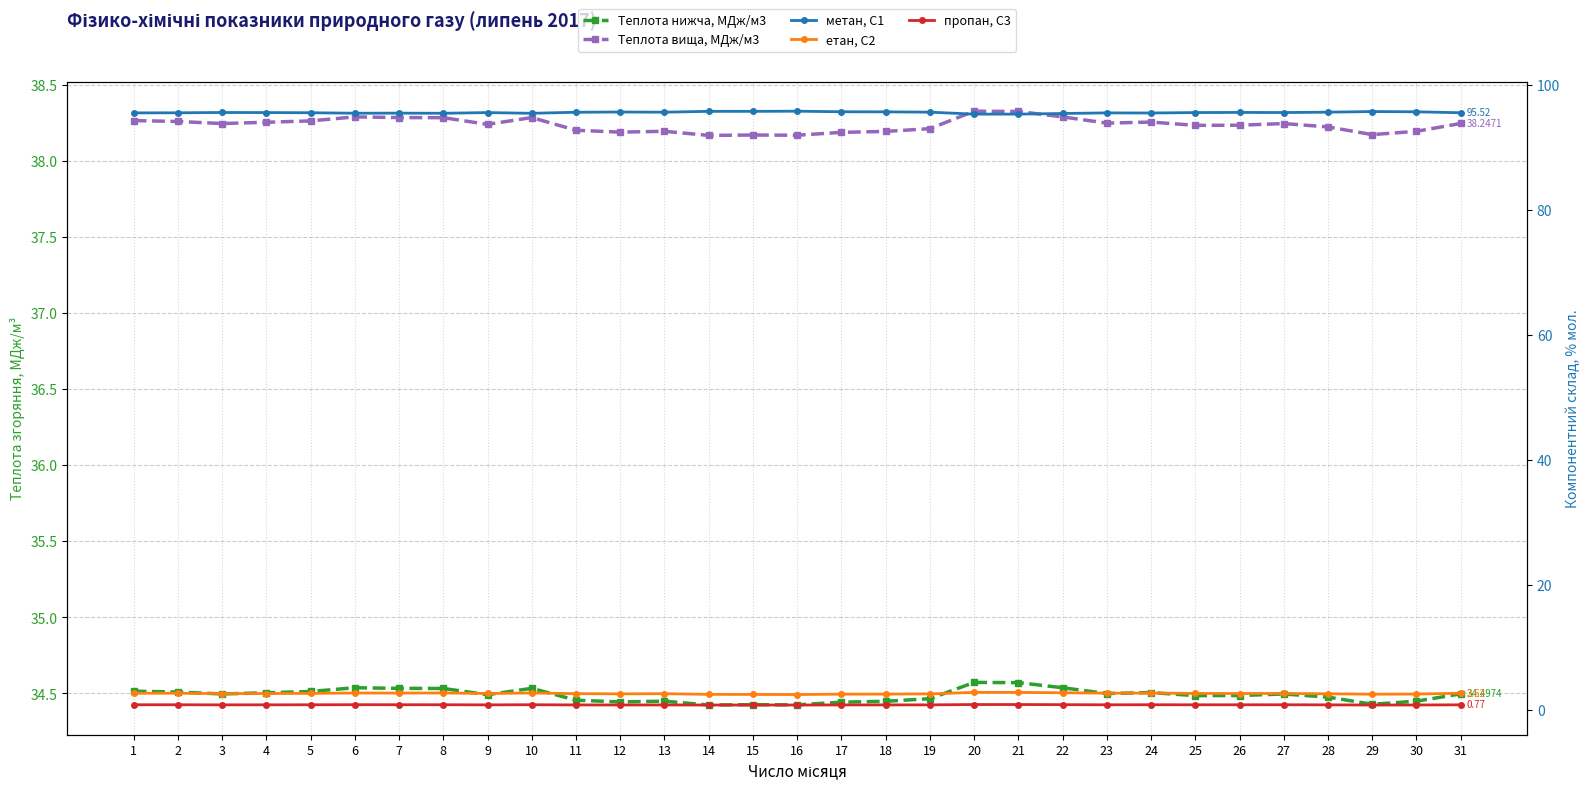

Between 16 and 29, which series saw the biggest shift?

метан, С1